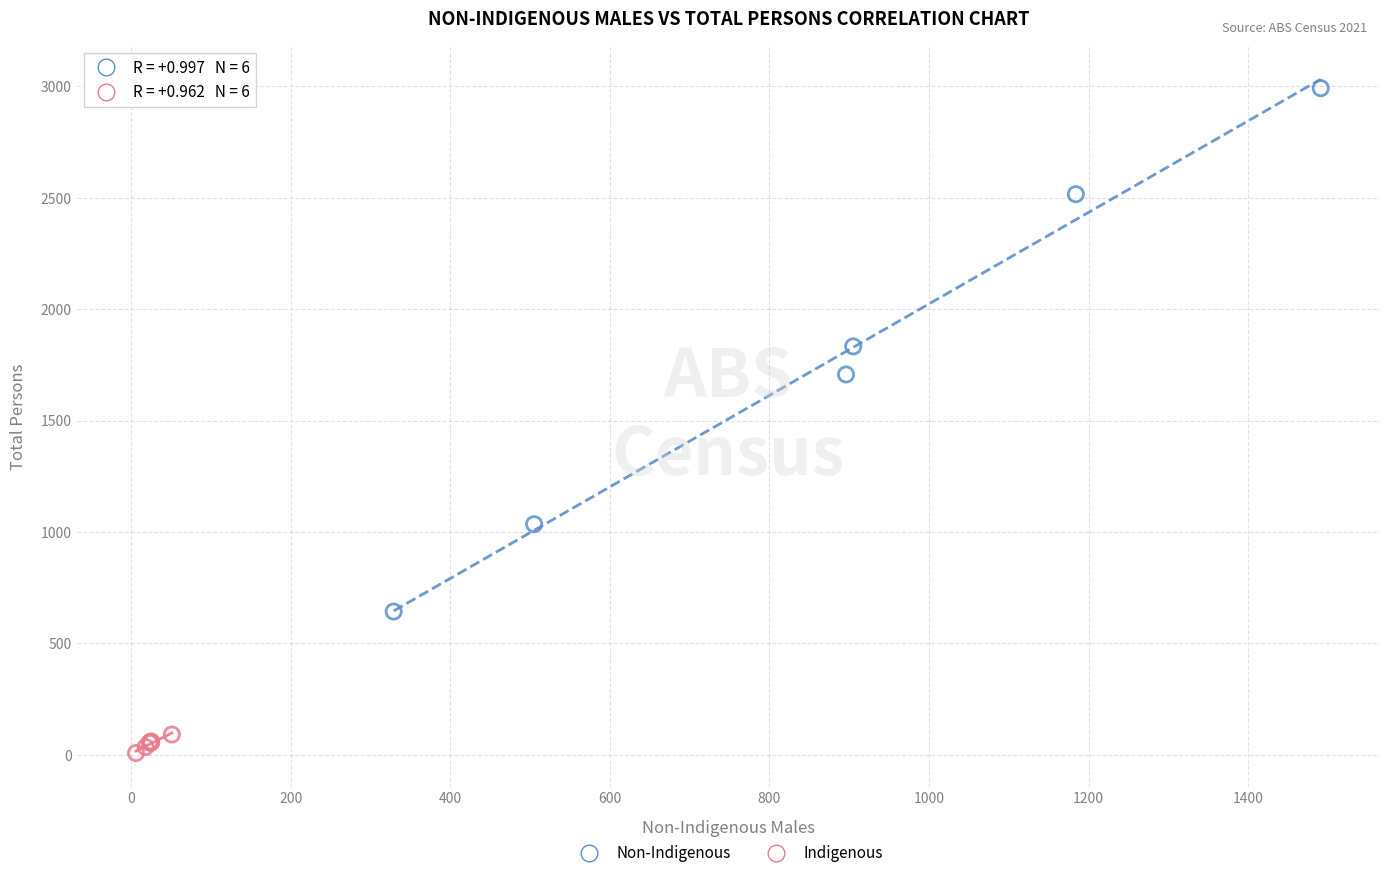

Which series contains the lowest Y value?

Indigenous